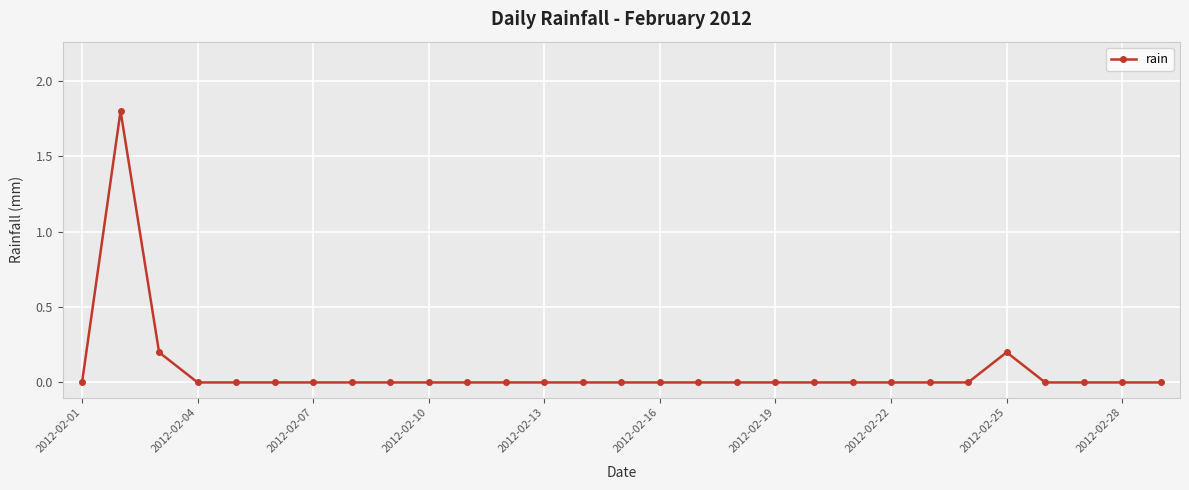

What is the maximum value shown in the chart?

1.8